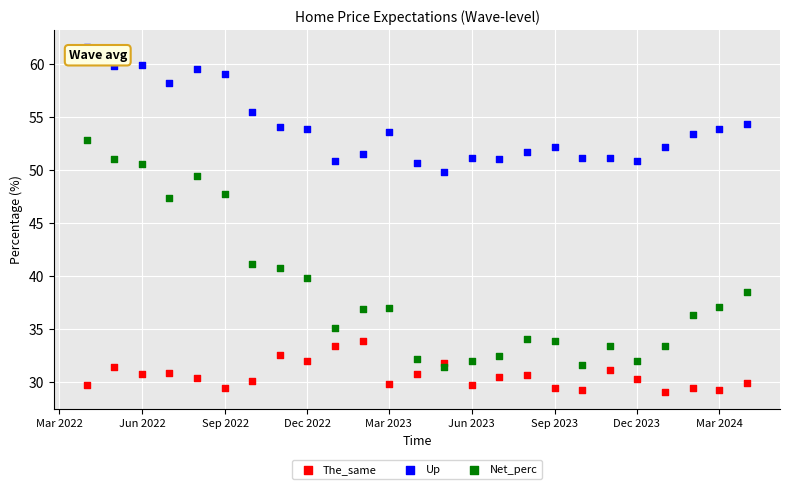

Which series has the largest Y range (max minus min)?

Net_perc